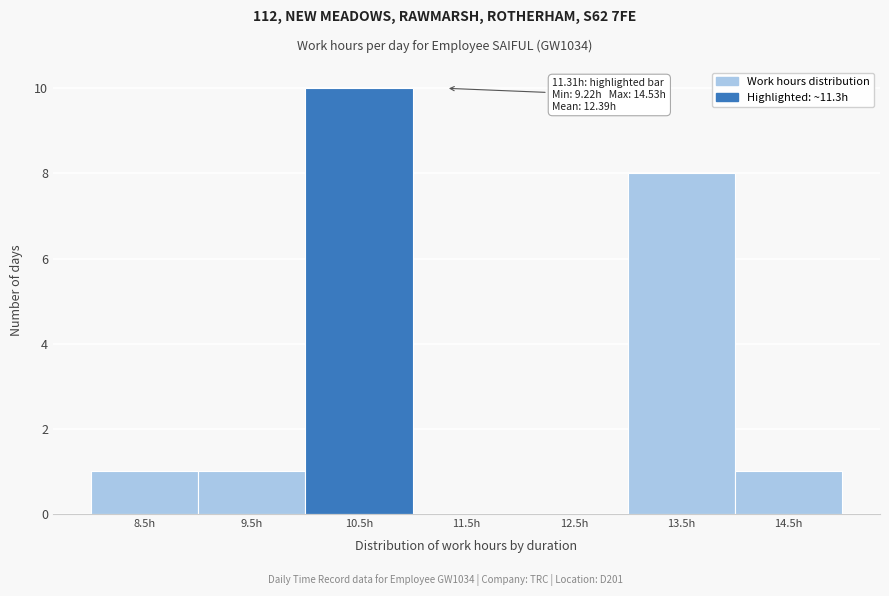

Reading right to left, transcribe all the data shown in this chart.

14.5h=1	13.5h=8	12.5h=0	11.5h=0	10.5h=10	9.5h=1	8.5h=1